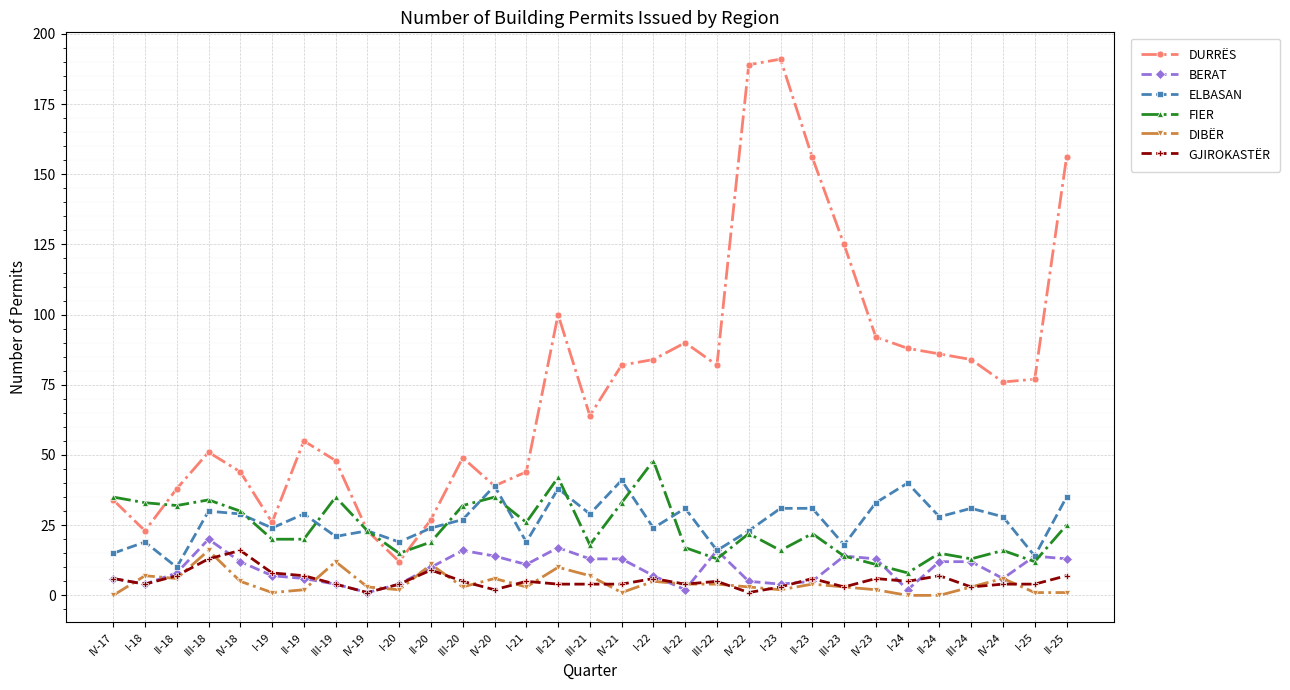

Count the number of categories in the chart.

31